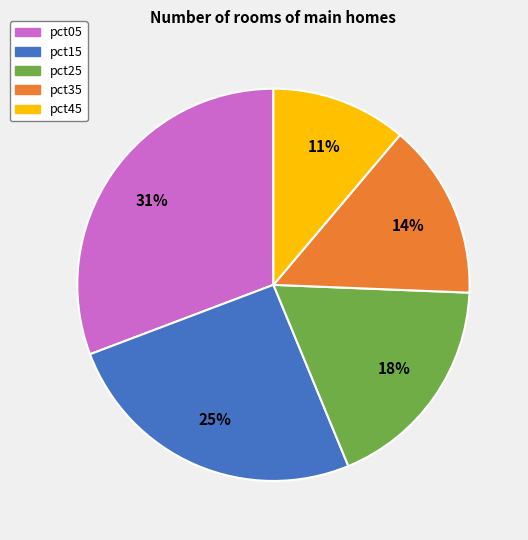

Is there a majority slice in this chart?

No